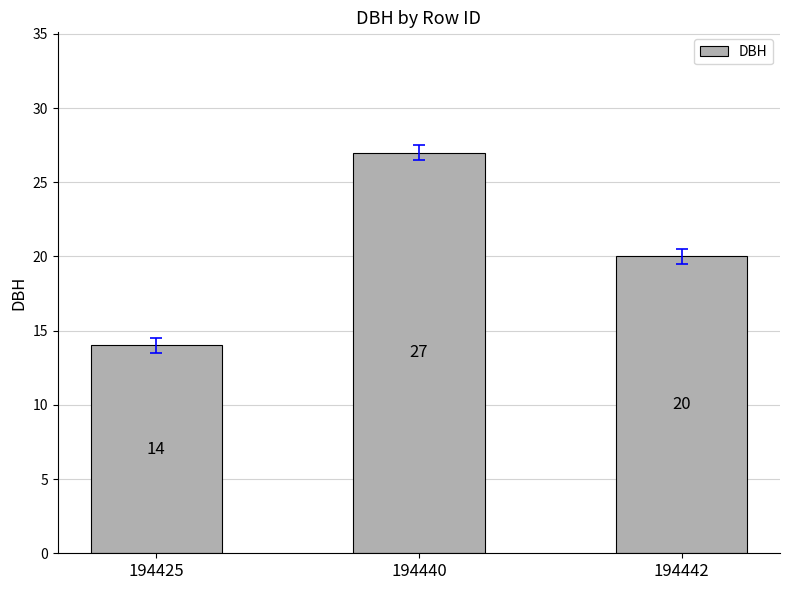

How many values are below 20?

1